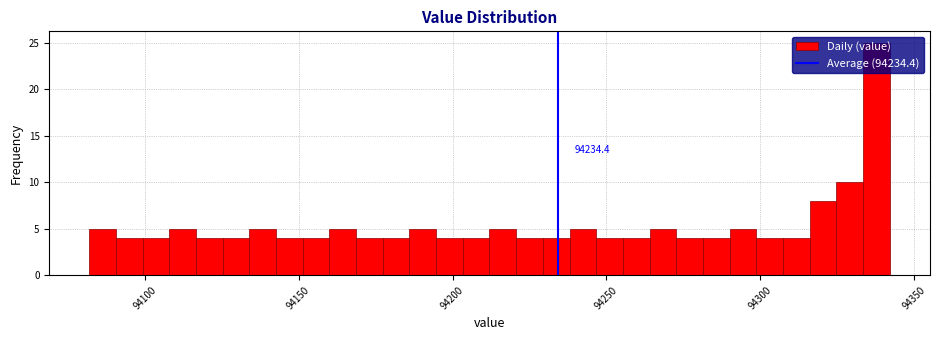

Read against the x-axis, roughly where is the centre of the tallest bar?

94340